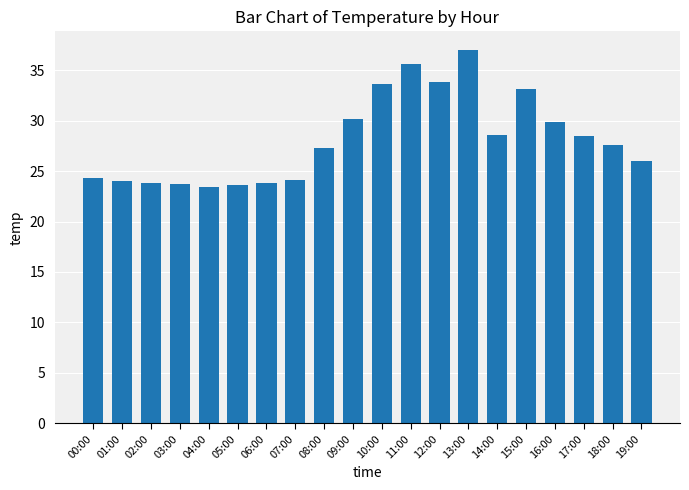

What is the greatest value displayed?

37.0